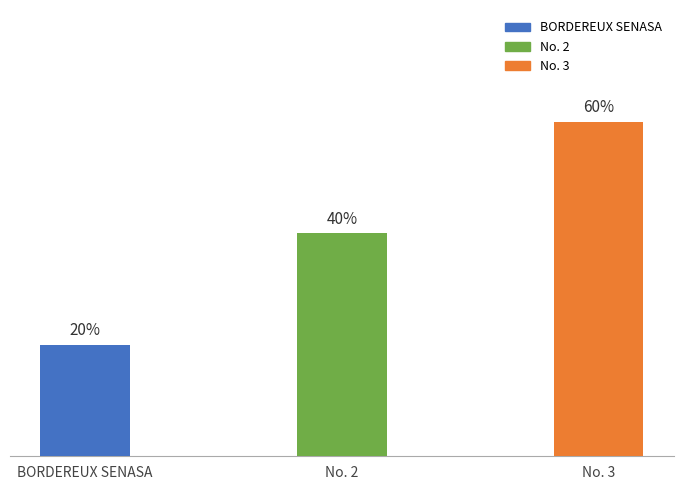

Are the bars horizontal?

No